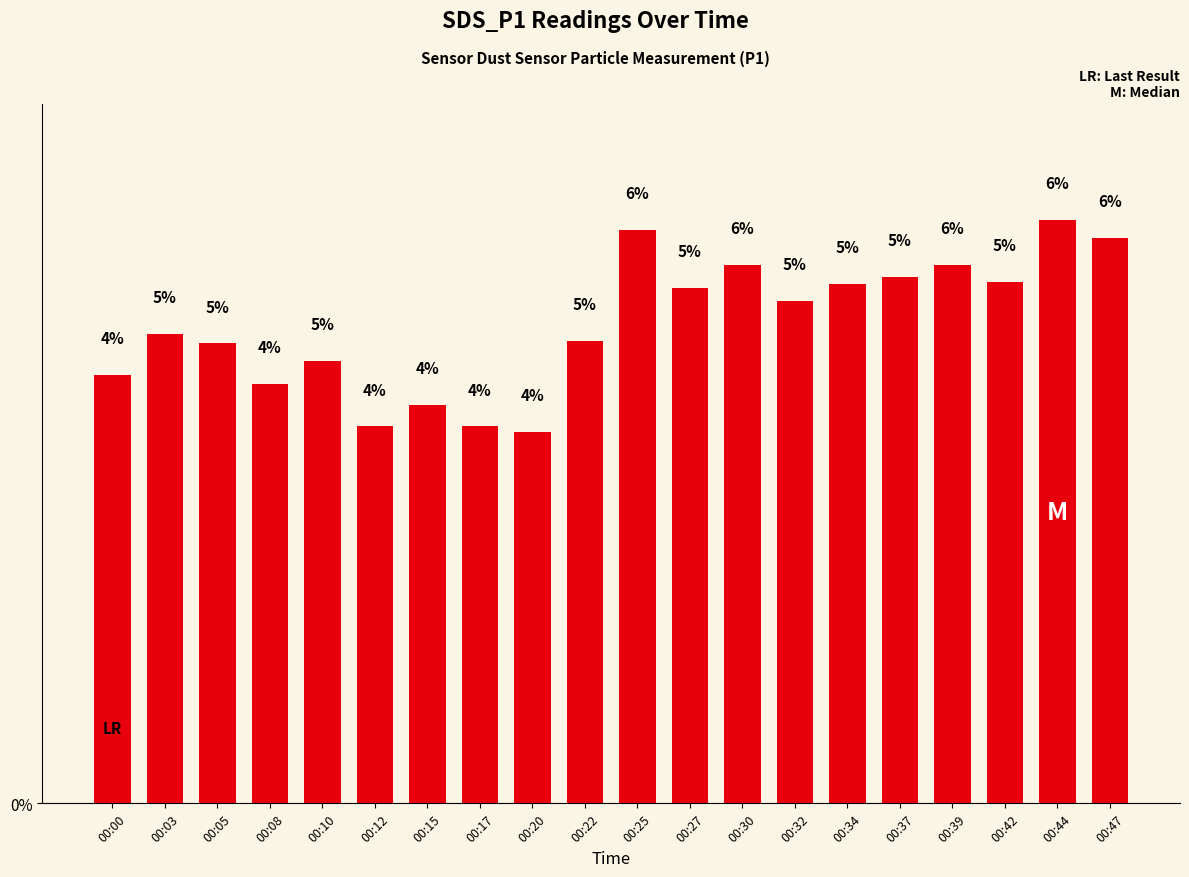

What is the change in value from 00:10 to 00:17?

-0.7